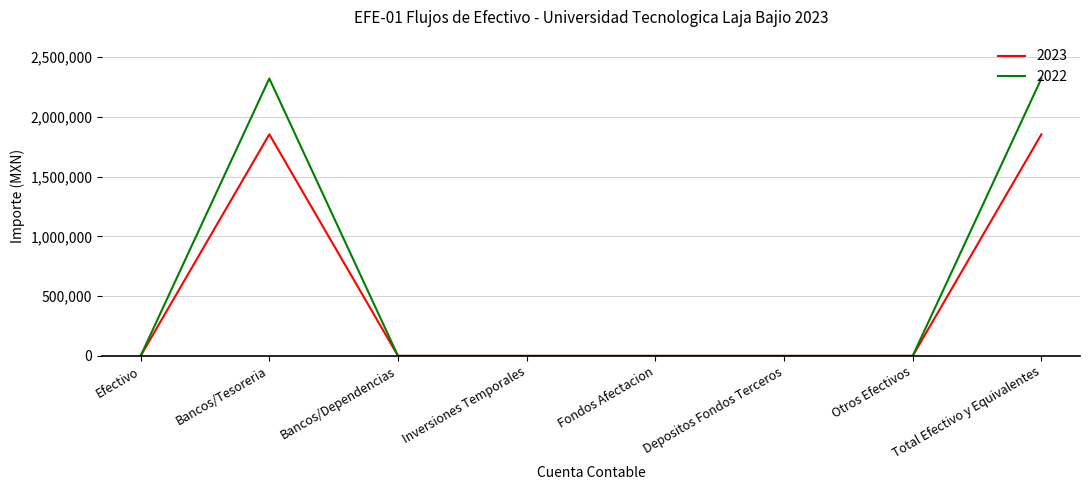

What is the maximum value for 2022?

2320946.5